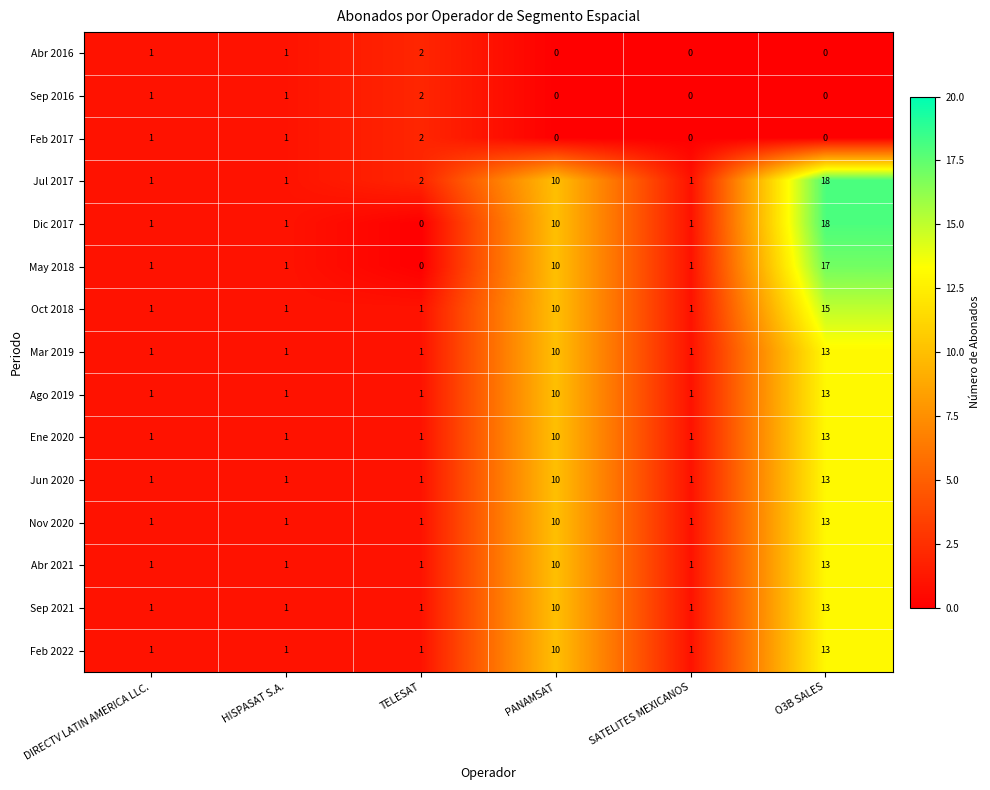

How many Sep 2016 values are between 0 and 1?

5